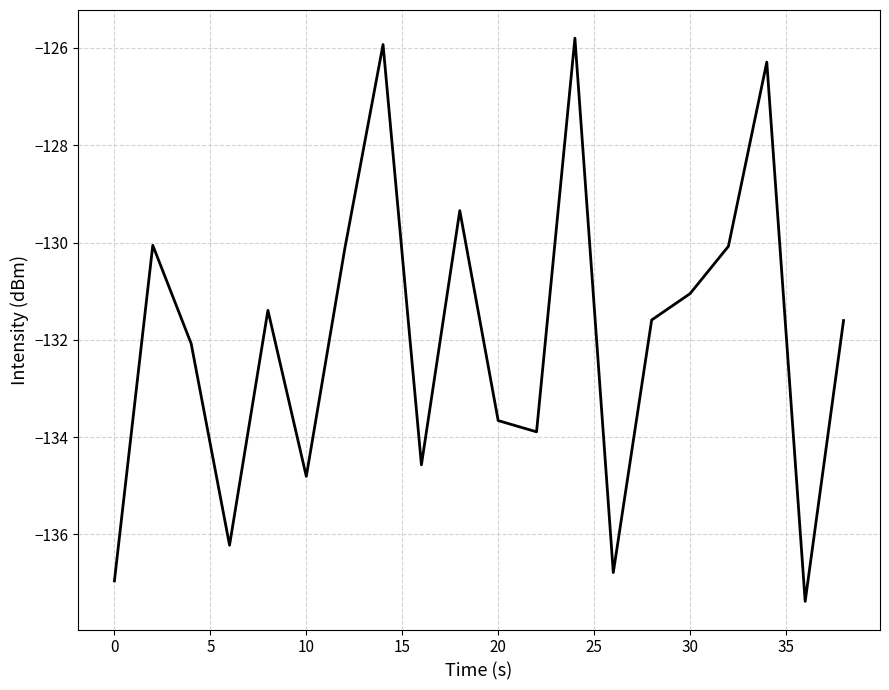

What is the smallest value displayed?

-137.4